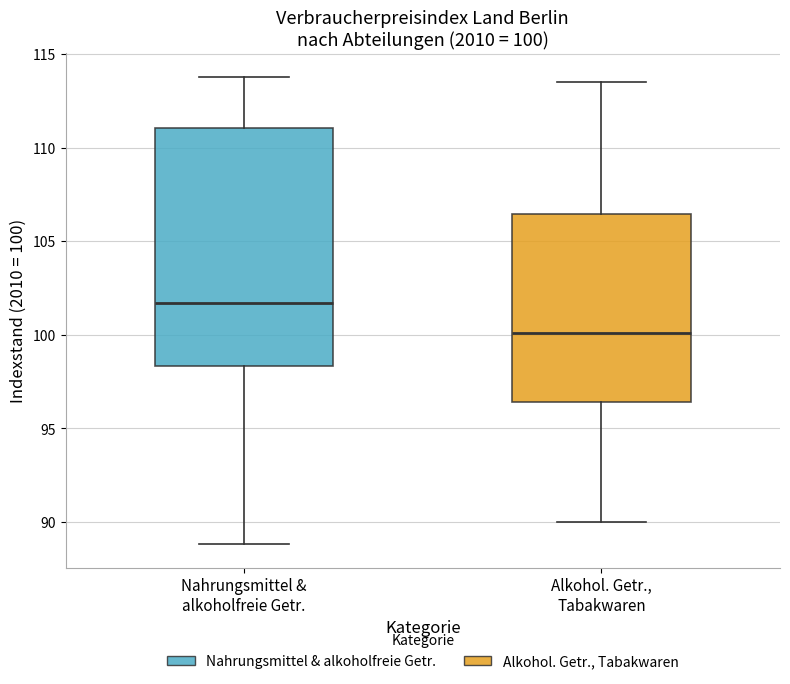

Which box is the tallest, from its lower edge to its upper edge?

Nahrungsmittel & alkoholfreie Getr.